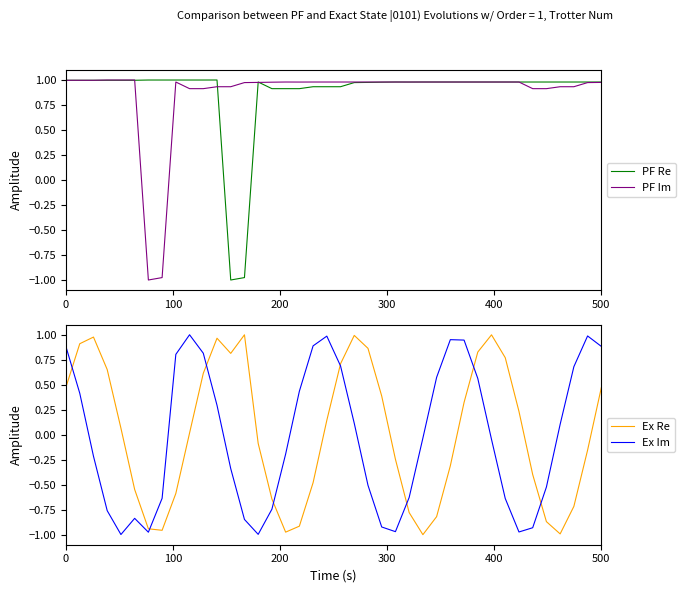

True or false: PF Im and Ex Re intersect in this chart.

True